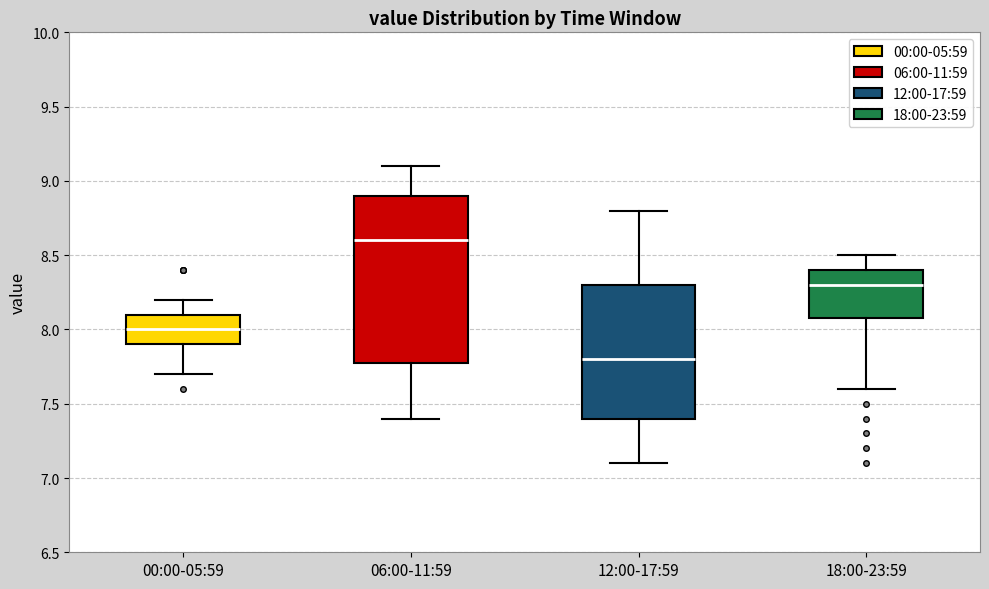

Reading left to right, read every box against the y-axis: the position of its median line, the range the box covers, and the ends of its whiskers. The values are not printed on the chart, so give them approximately, as read against the axis.

00:00-05:59: median 8.0, box 7.9 to 8.1, whiskers 7.7 to 8.2
06:00-11:59: median 8.6, box 7.8 to 8.9, whiskers 7.4 to 9.1
12:00-17:59: median 7.8, box 7.4 to 8.3, whiskers 7.1 to 8.8
18:00-23:59: median 8.3, box 8.1 to 8.4, whiskers 7.6 to 8.5